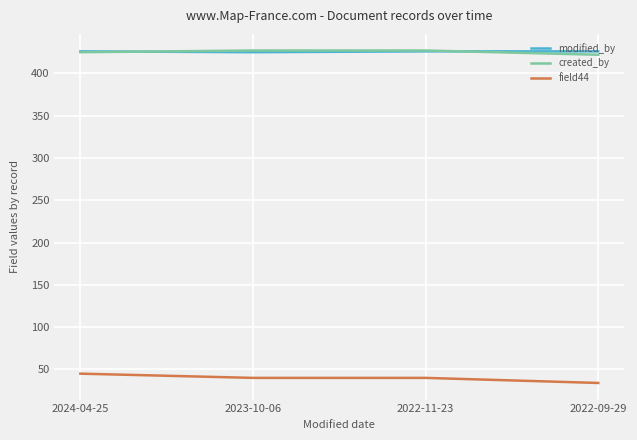

The value of modified_by at 2022-11-23 is 426. True or false?

True